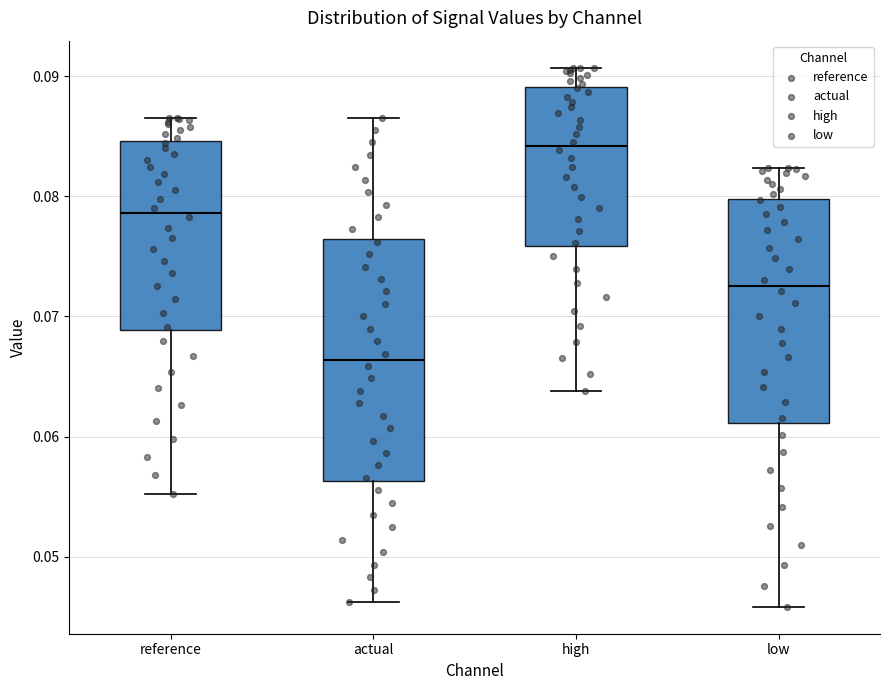

Which box is the tallest, from its lower edge to its upper edge?

actual